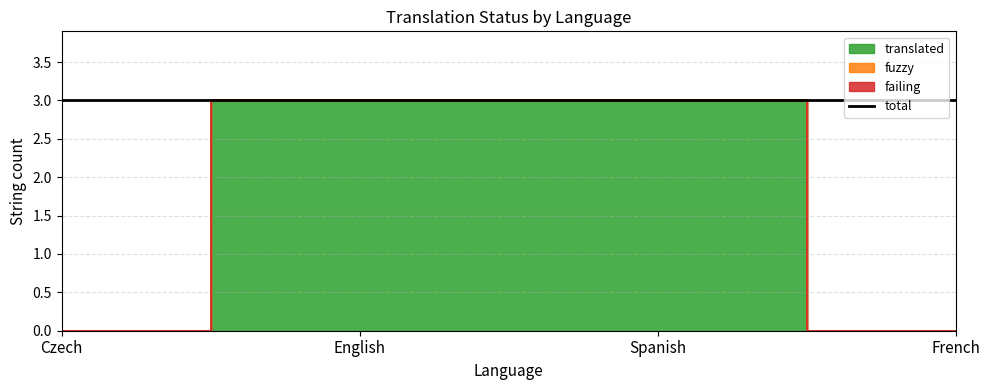

How many lines are shown in the chart?

3